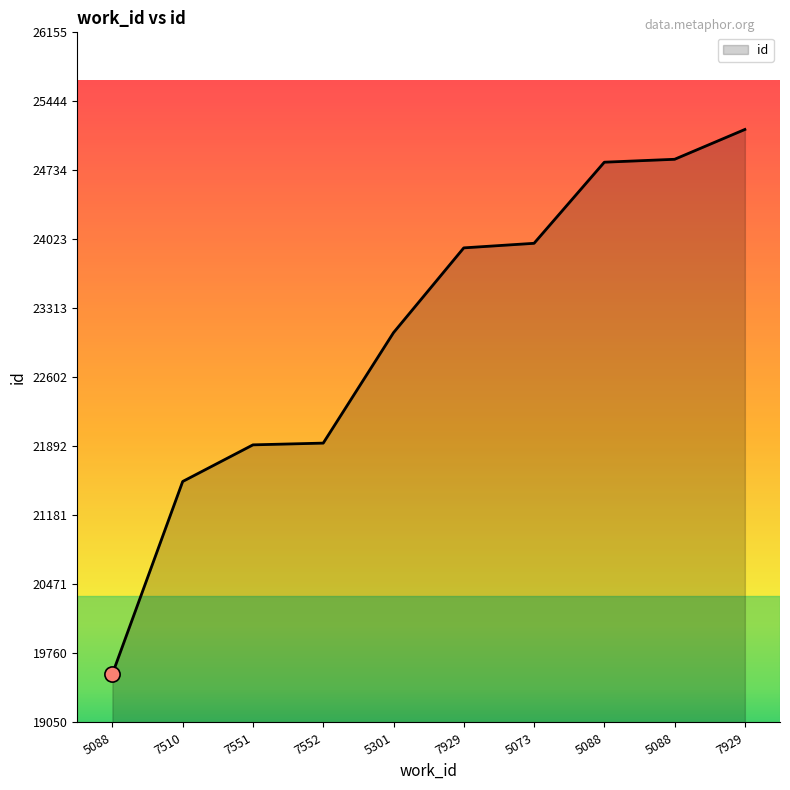

What is the change in value from 7510 to 5088?

+3287